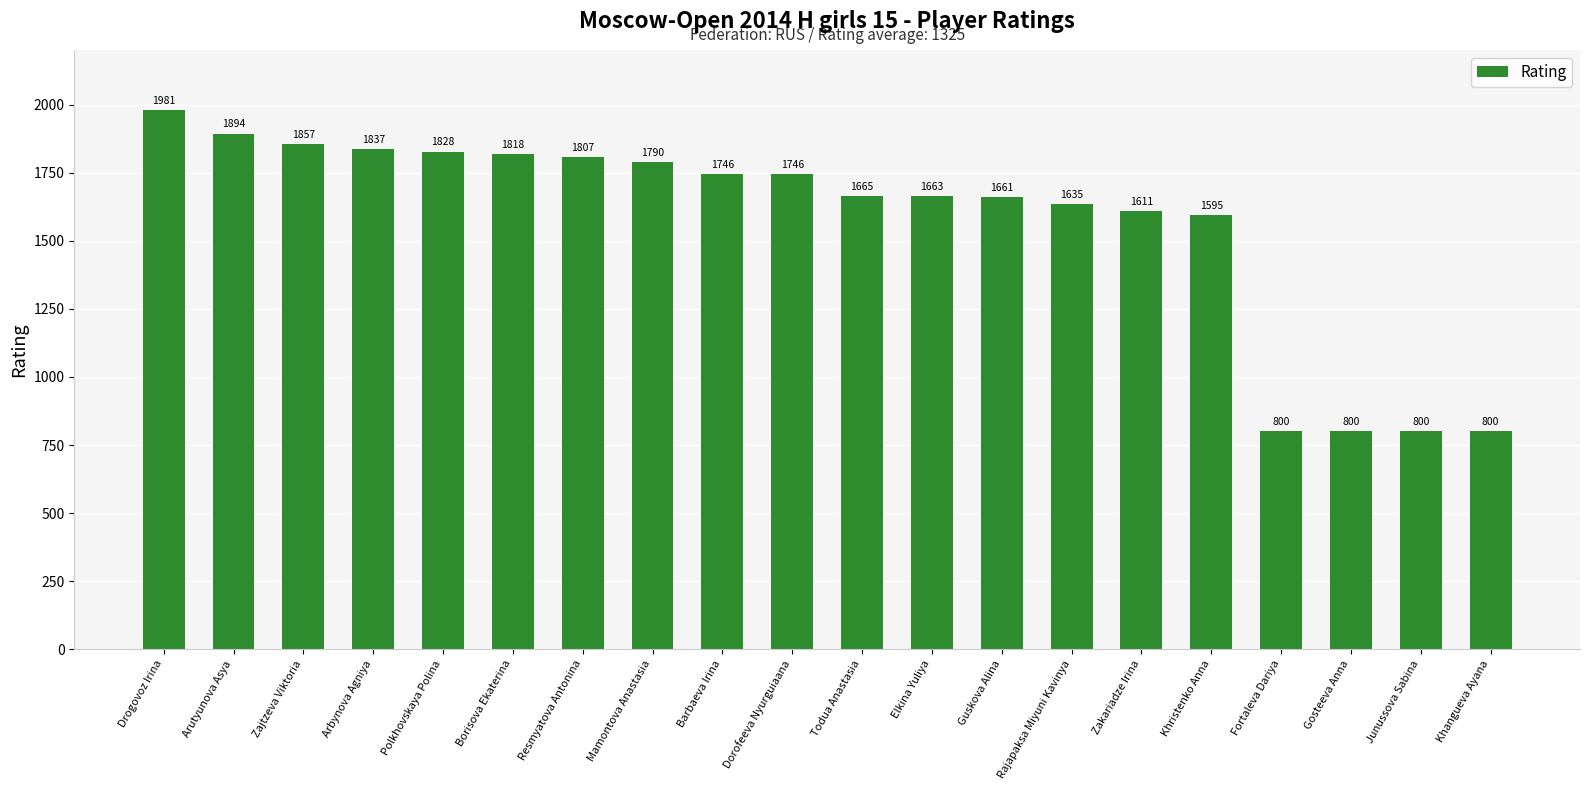

What is the ratio of the value at Arbynova Agniya to the value at Elkina Yuliya?

1.1